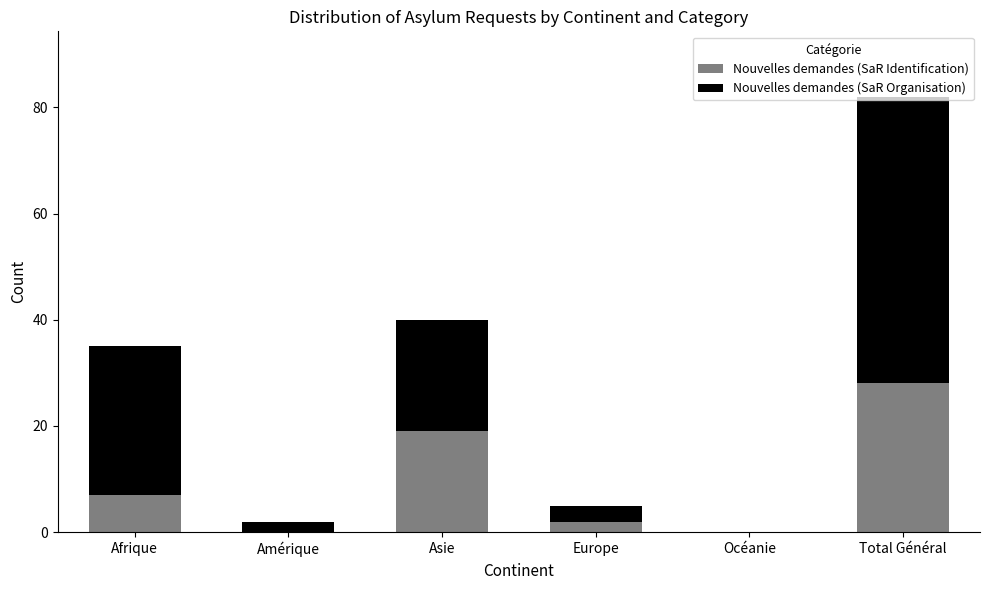

Read the Nouvelles demandes (SaR Identification) value at Afrique.

7